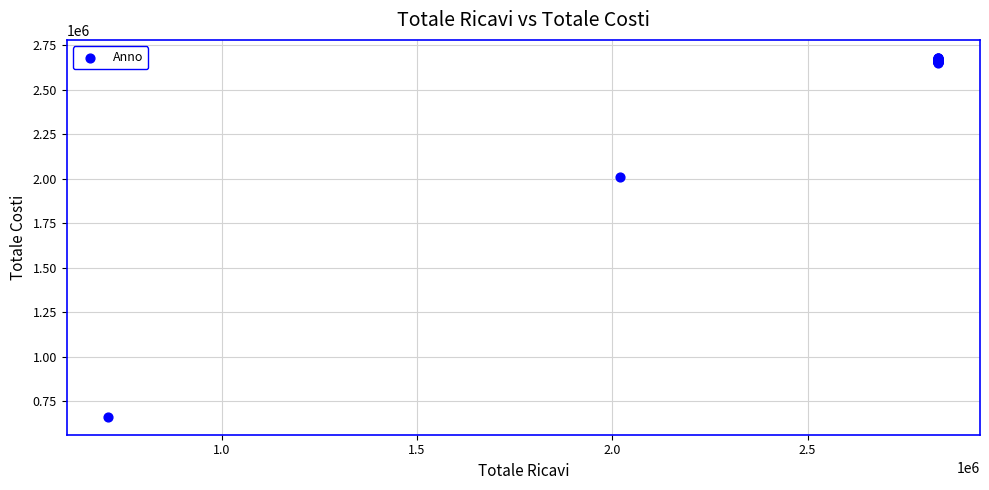

What Y value in the scatter plot is closest to 1670872?

2009874.5